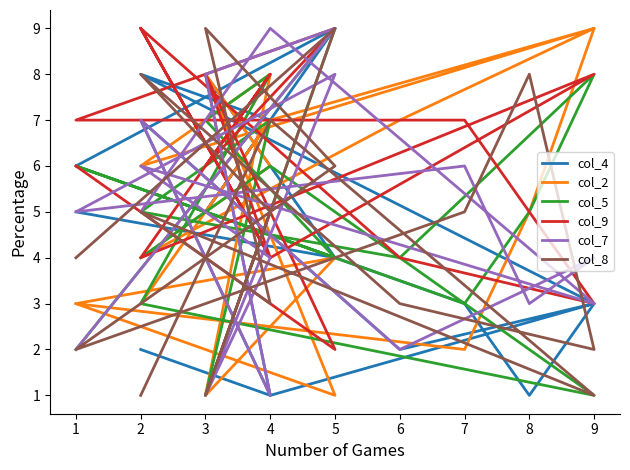

Where is col_8 nearest to the value 5?

2